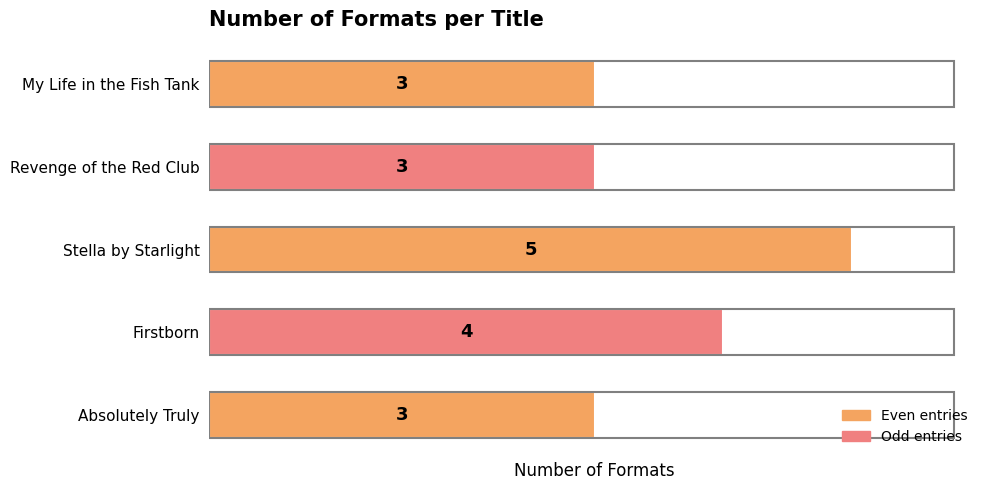

What is the sum of the values at Firstborn and Revenge of the Red Club?

7